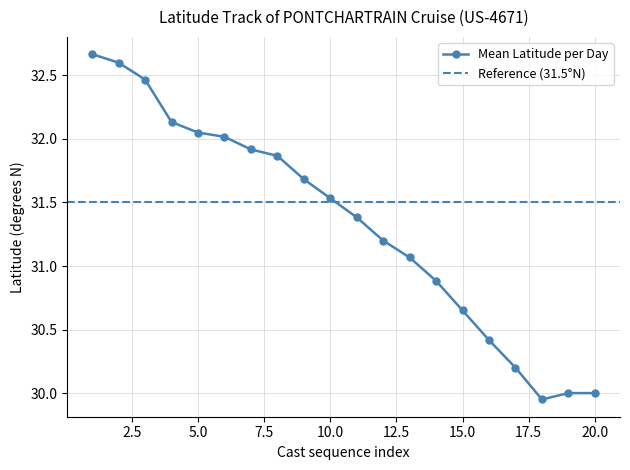

Rank the categories by value from lowest to highest.

18, 19, 20, 17, 16, 15, 14, 13, 12, 11, 10, 9, 8, 7, 6, 5, 4, 3, 2, 1